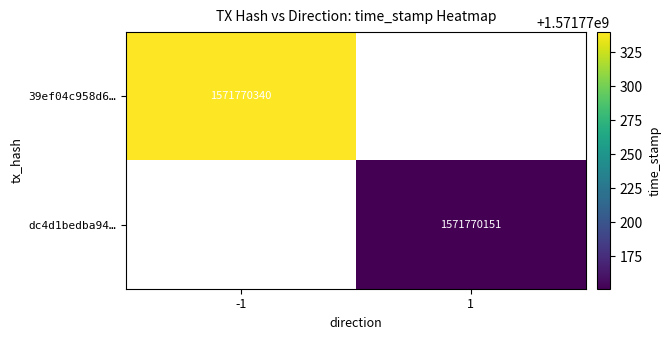

What is the difference between the dc4d1bedba94306b8ee1d15ce741ed51f50c610 values at direction and time_stamp?

1571770150